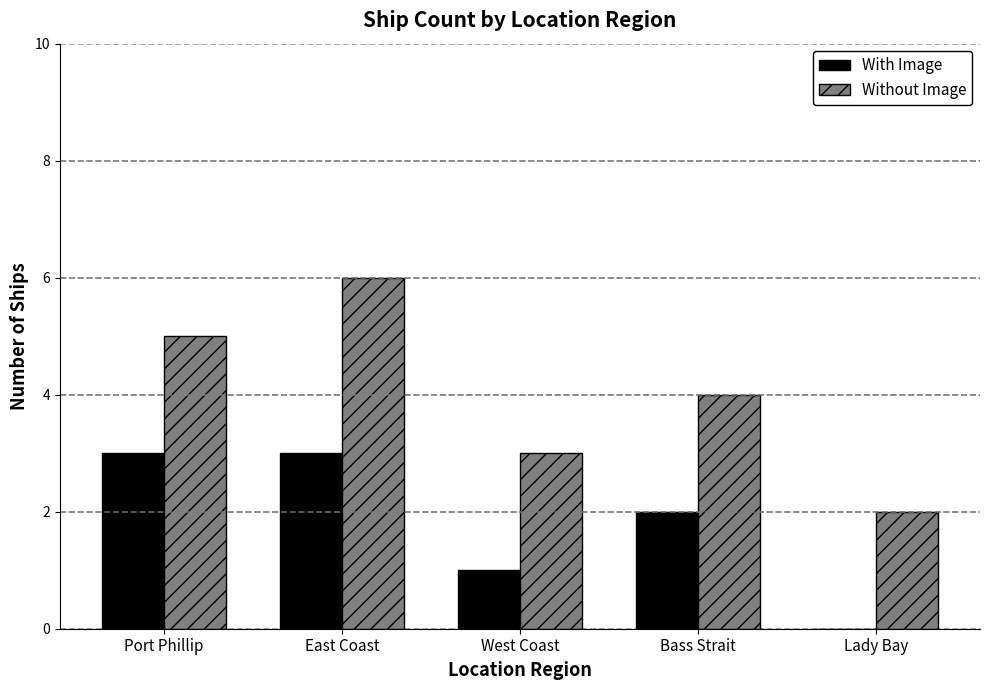

Is the value of Without Image at Port Phillip greater than the value of With Image at Lady Bay?

Yes